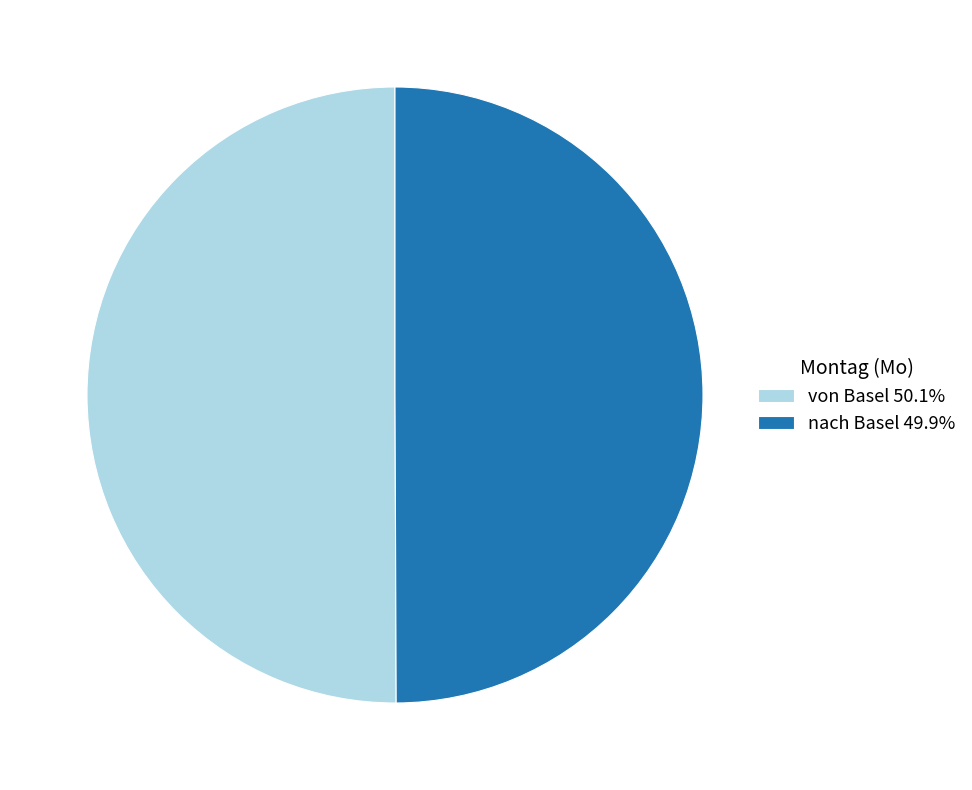

Approximately how many times larger is the value at nach Basel 49.9% compared to von Basel 50.1%?

1.0